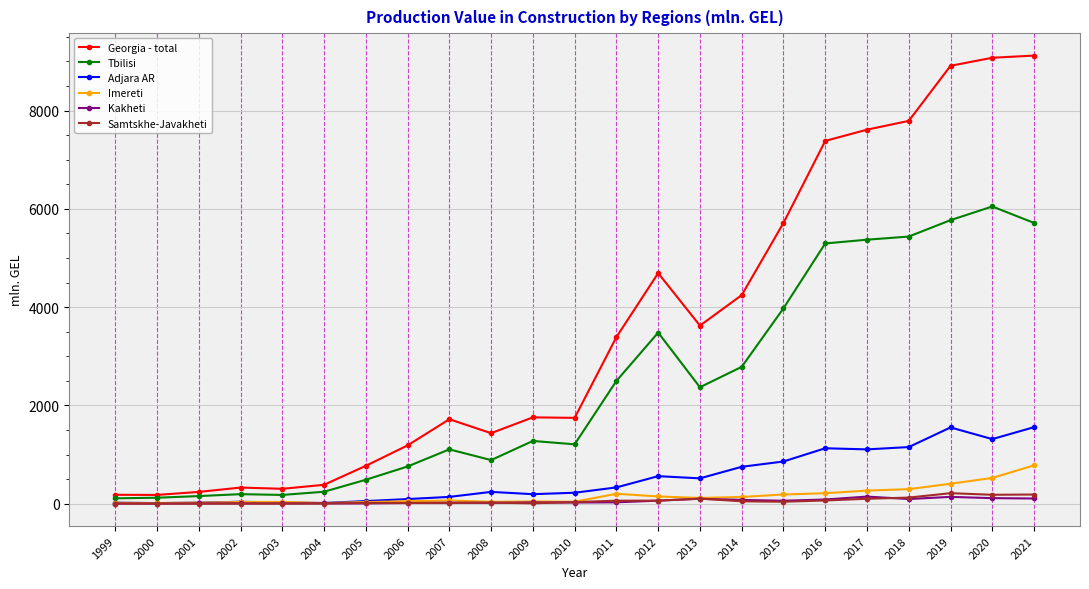

Which series has the largest range (max minus min)?

Georgia - total